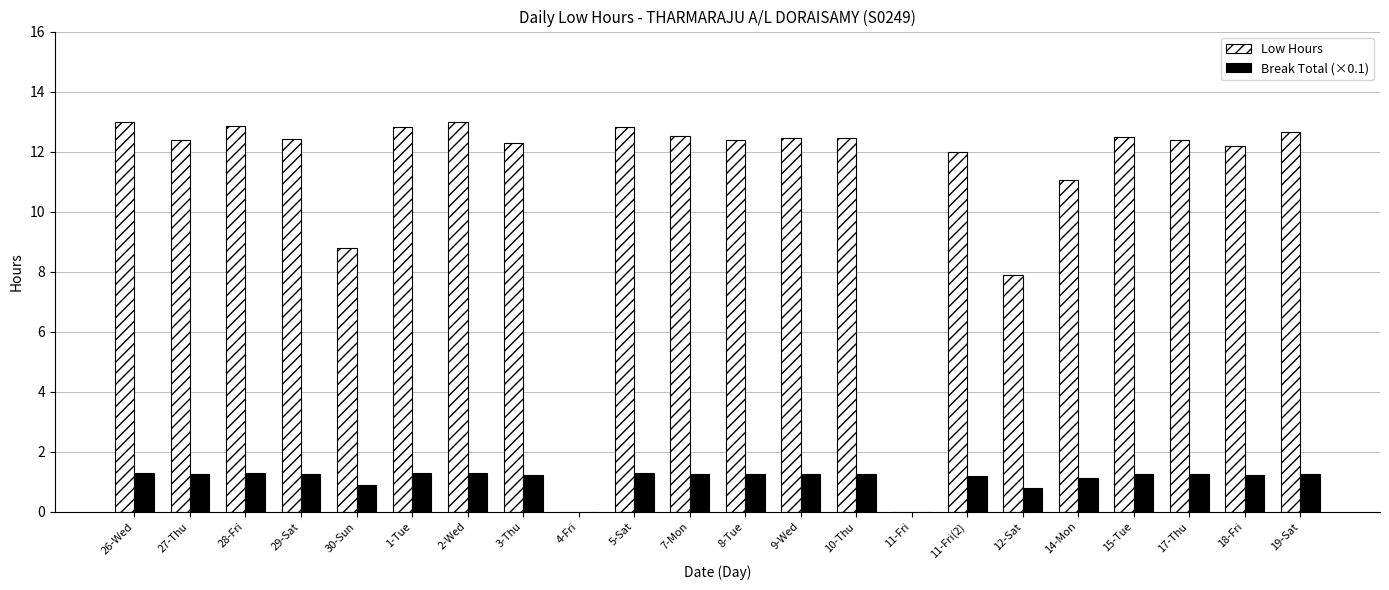

What are all the series names shown in the legend?

Low Hours, Break Total (×0.1)